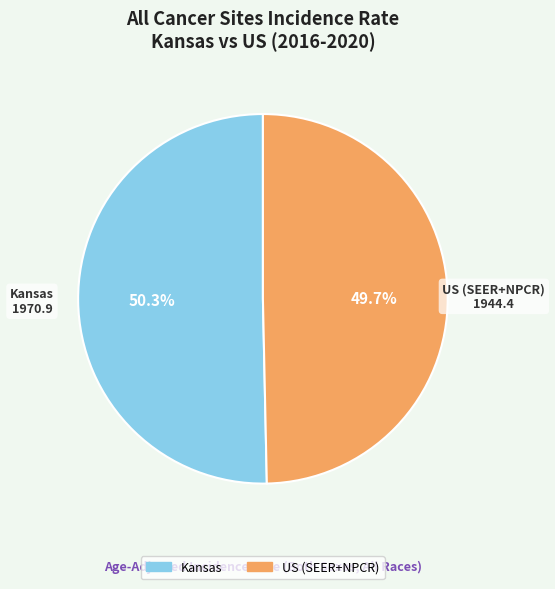

Is there any slice that represents more than half of the pie?

Yes